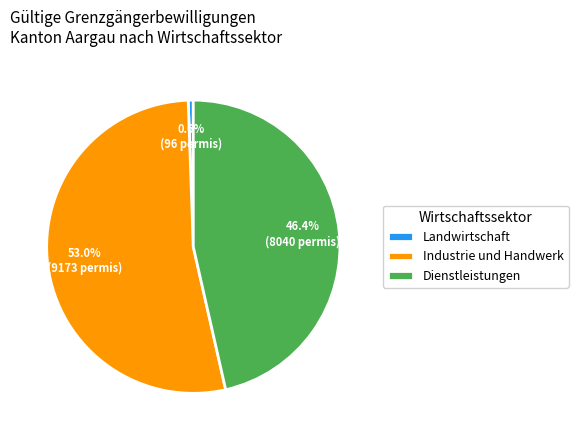

What is the majority slice?

Industrie und Handwerk